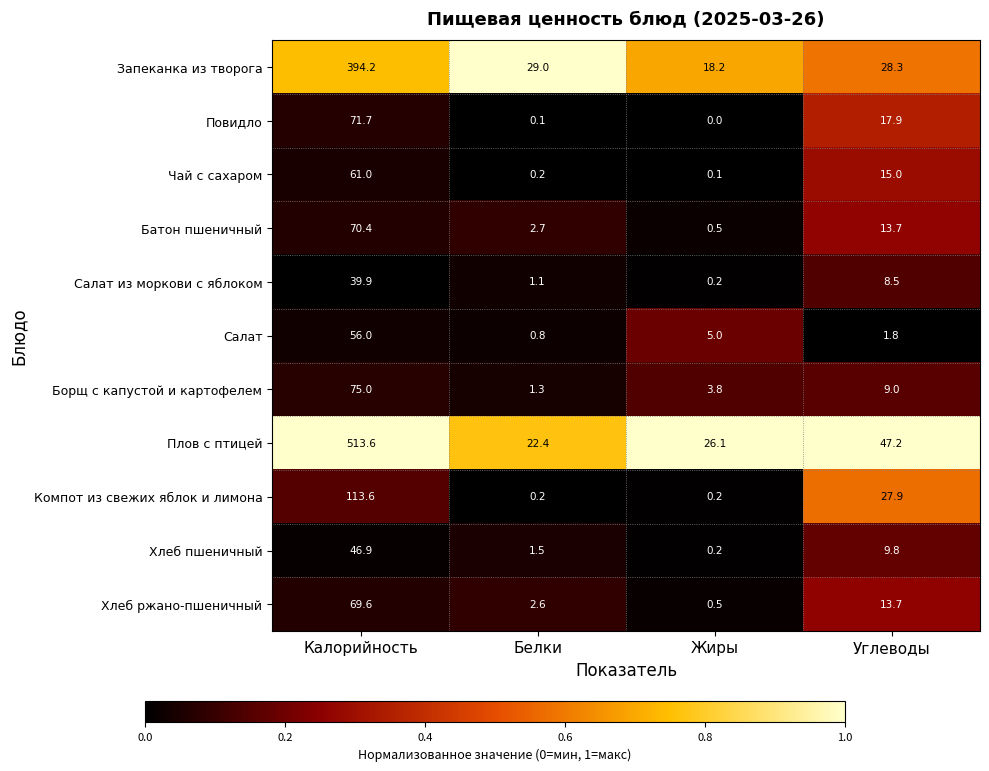

What is the maximum value shown in the chart?

513.6